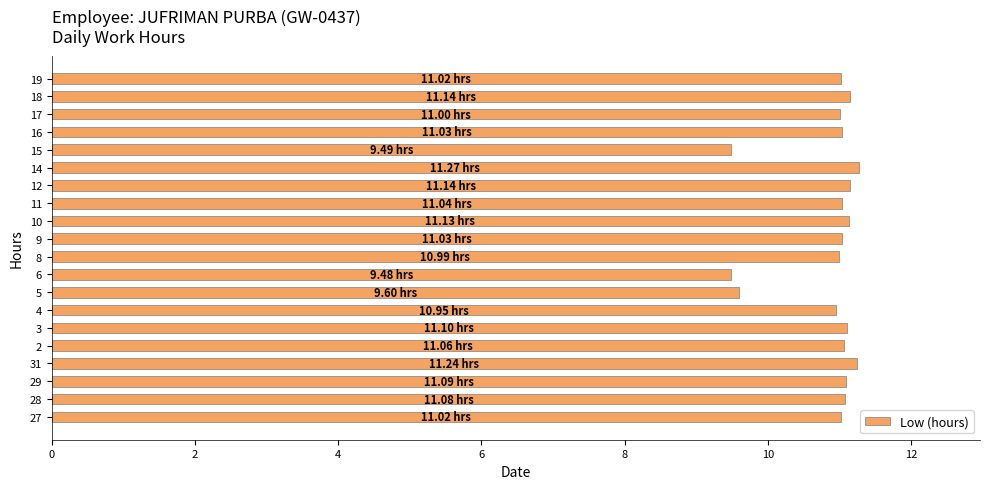

Approximately how many times larger is the value at 16 compared to 12?

1.0